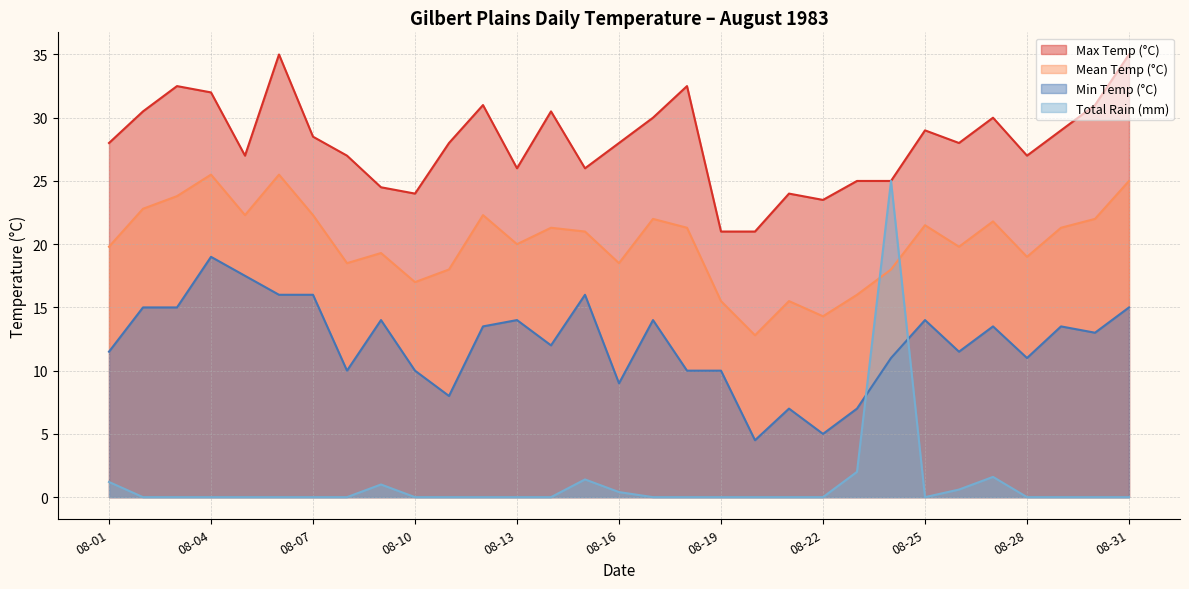

Reading left to right, extract all data points from this chart.

Max Temp (°C): 28.0	30.5	32.5	32.0	27.0	35.0	28.5	27.0	24.5	24.0	28.0	31.0	26.0	30.5	26.0	28.0	30.0	32.5	21.0	21.0	24.0	23.5	25.0	25.0	29.0	28.0	30.0	27.0	29.0	31.0	35.0
Mean Temp (°C): 19.8	22.8	23.8	25.5	22.3	25.5	22.3	18.5	19.3	17.0	18.0	22.3	20.0	21.3	21.0	18.5	22.0	21.3	15.5	12.8	15.5	14.3	16.0	18.0	21.5	19.8	21.8	19.0	21.3	22.0	25.0
Min Temp (°C): 11.5	15.0	15.0	19.0	17.5	16.0	16.0	10.0	14.0	10.0	8.0	13.5	14.0	12.0	16.0	9.0	14.0	10.0	10.0	4.5	7.0	5.0	7.0	11.0	14.0	11.5	13.5	11.0	13.5	13.0	15.0
Total Rain (mm): 1.2	0.0	0.0	0.0	0.0	0.0	0.0	0.0	1.0	0.0	0.0	0.0	0.0	0.0	1.4	0.4	0.0	0.0	0.0	0.0	0.0	0.0	2.0	25.0	0.0	0.6	1.6	0.0	0.0	0.0	0.0